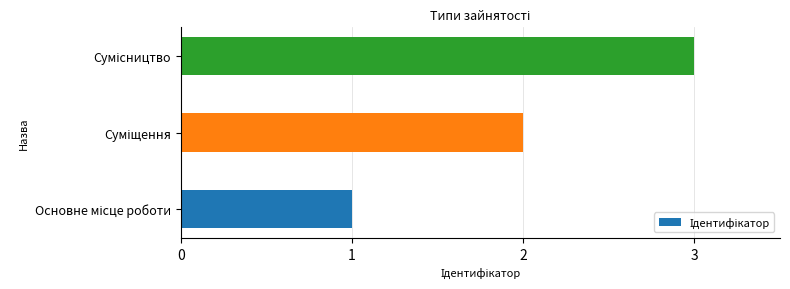

What is the sum of all values?

6